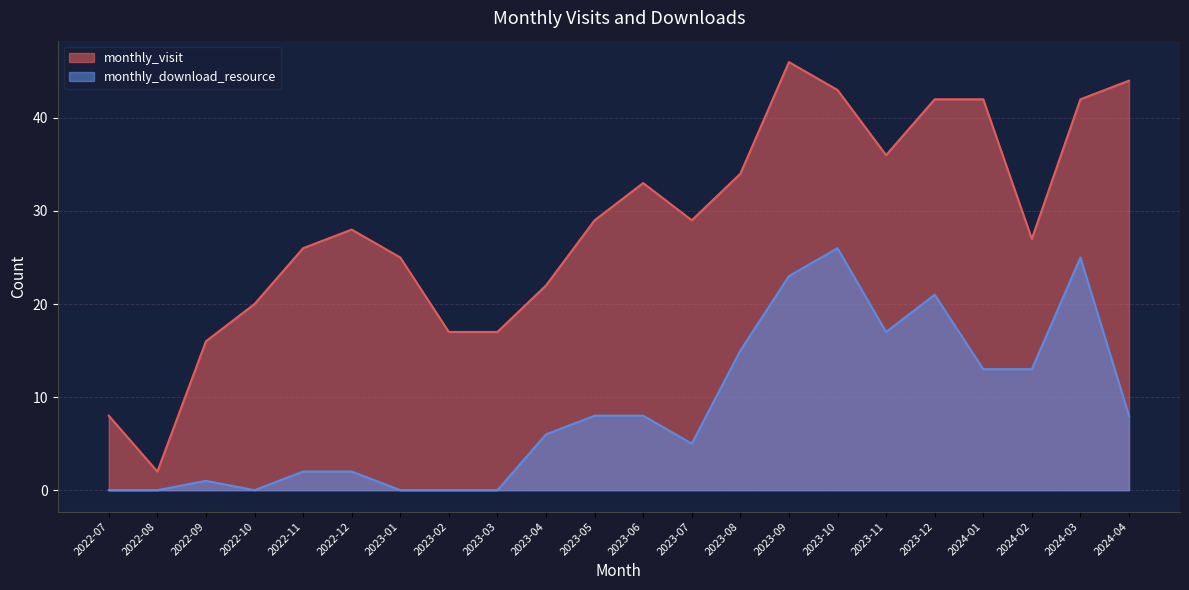

True or false: monthly_visit has a value of 8 at 2022-10.

False